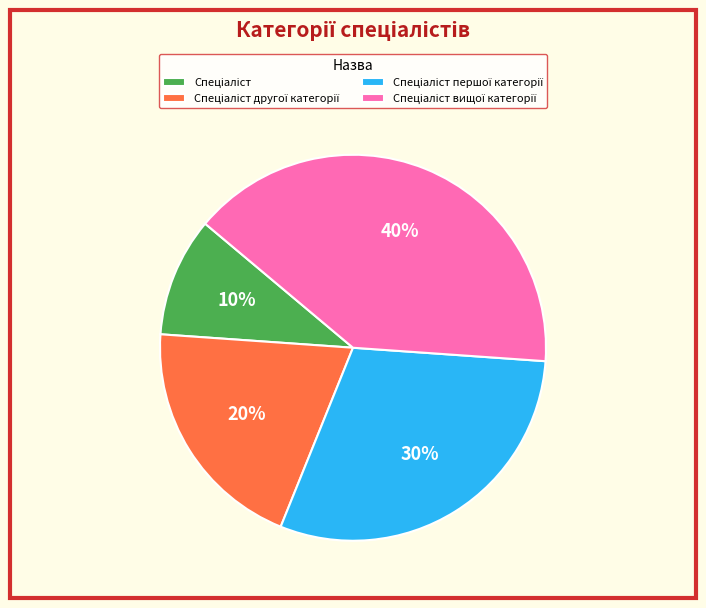

To the nearest percent, what is the difference between the largest and smallest slice percentages?

30%